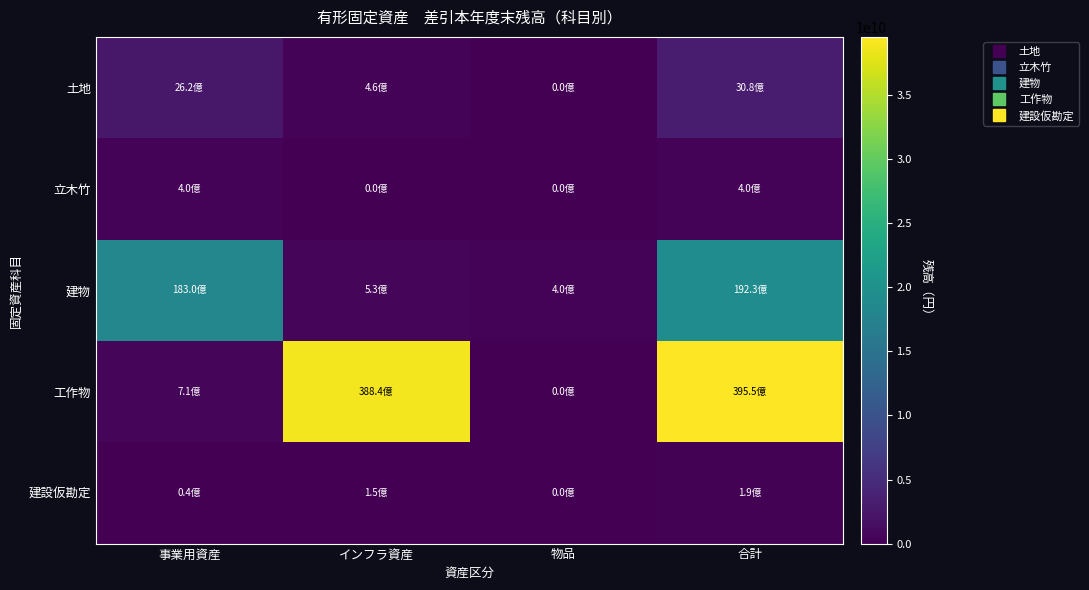

Reading right to left, what are all the values shown in this chart?

土地: 合計=3075617548	物品=0	インフラ資産=458337638	事業用資産=2617279910
立木竹: 合計=400428197	物品=0	インフラ資産=0	事業用資産=400428197
建物: 合計=19231404065	物品=401463147	インフラ資産=525529418	事業用資産=18304411500
工作物: 合計=39547525315	物品=0	インフラ資産=38835254613	事業用資産=712270702
建設仮勘定: 合計=191483120	物品=0	インフラ資産=148769120	事業用資産=42714000